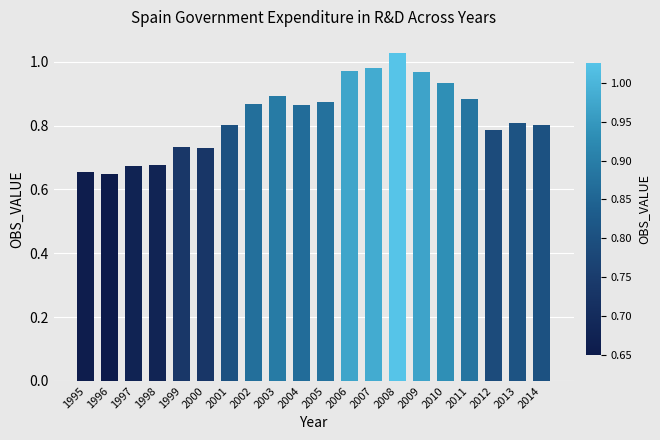

The chart shows a value of 0.5 at 2007. True or false?

False